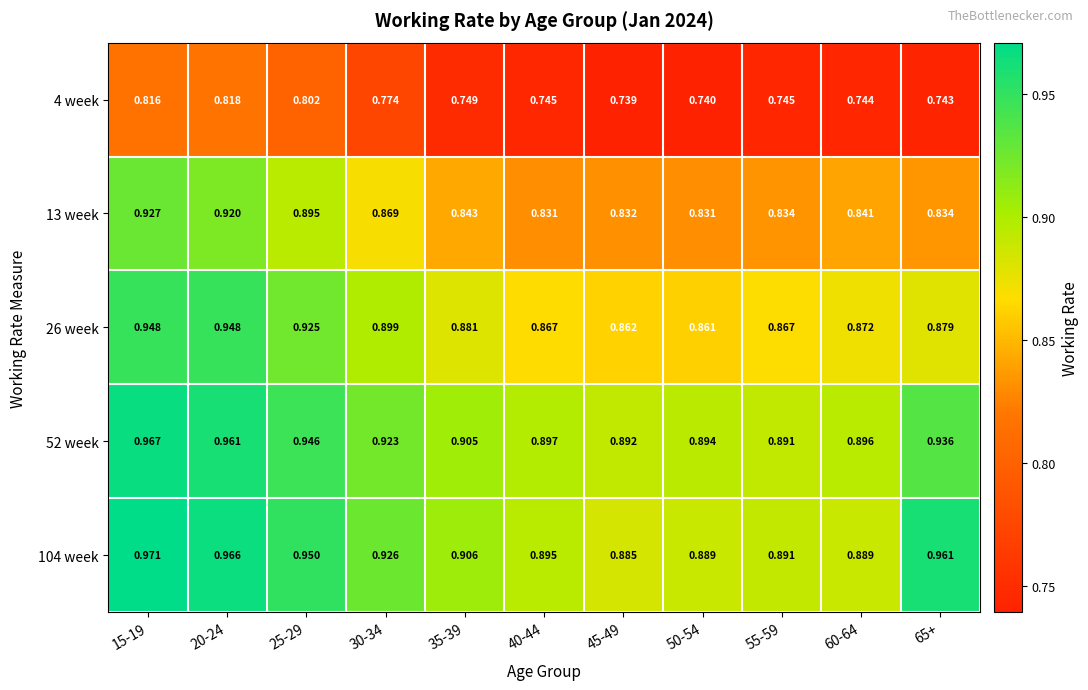

Is the value of 13 week at 60-64 greater than the value of 52 week at 20-24?

No